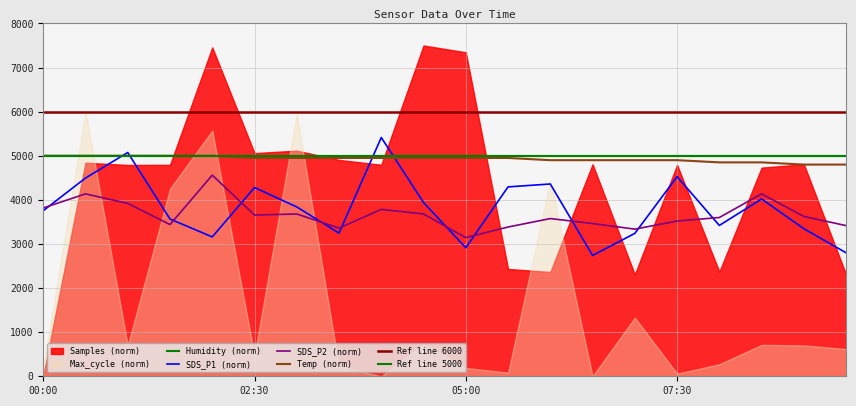

At which label is SDS_P1 closest to 4077?

08:30